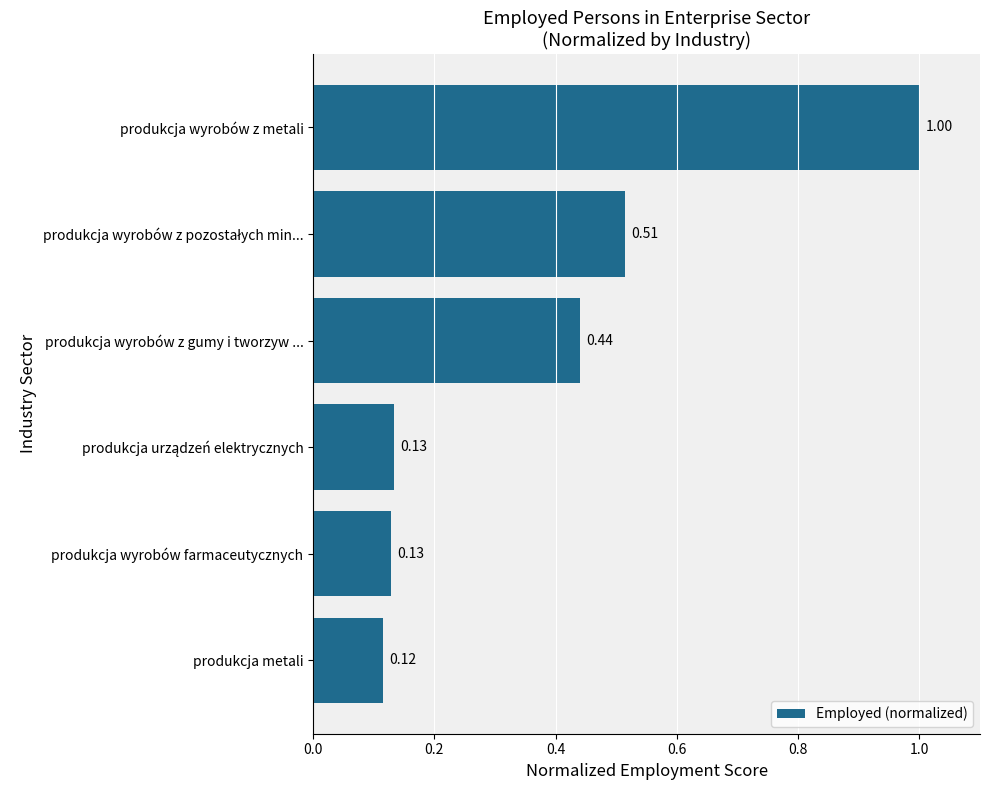

Which has a higher value, produkcja wyrobów z metali or produkcja wyrobów farmaceutycznych?

produkcja wyrobów z metali